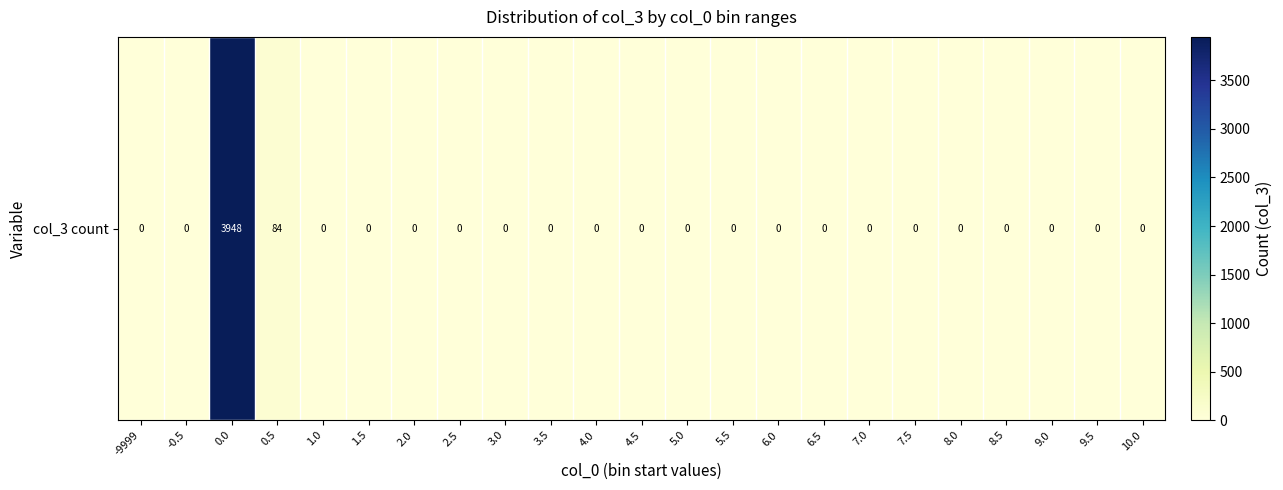

What is the sum of all values?

4032